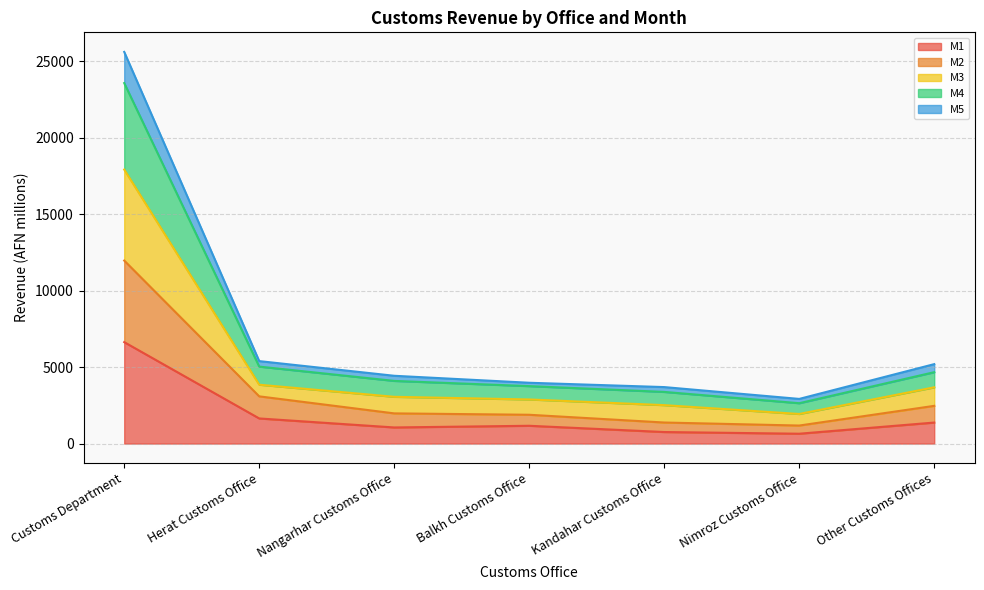

At which category is the sum across all series the highest?

Customs Department